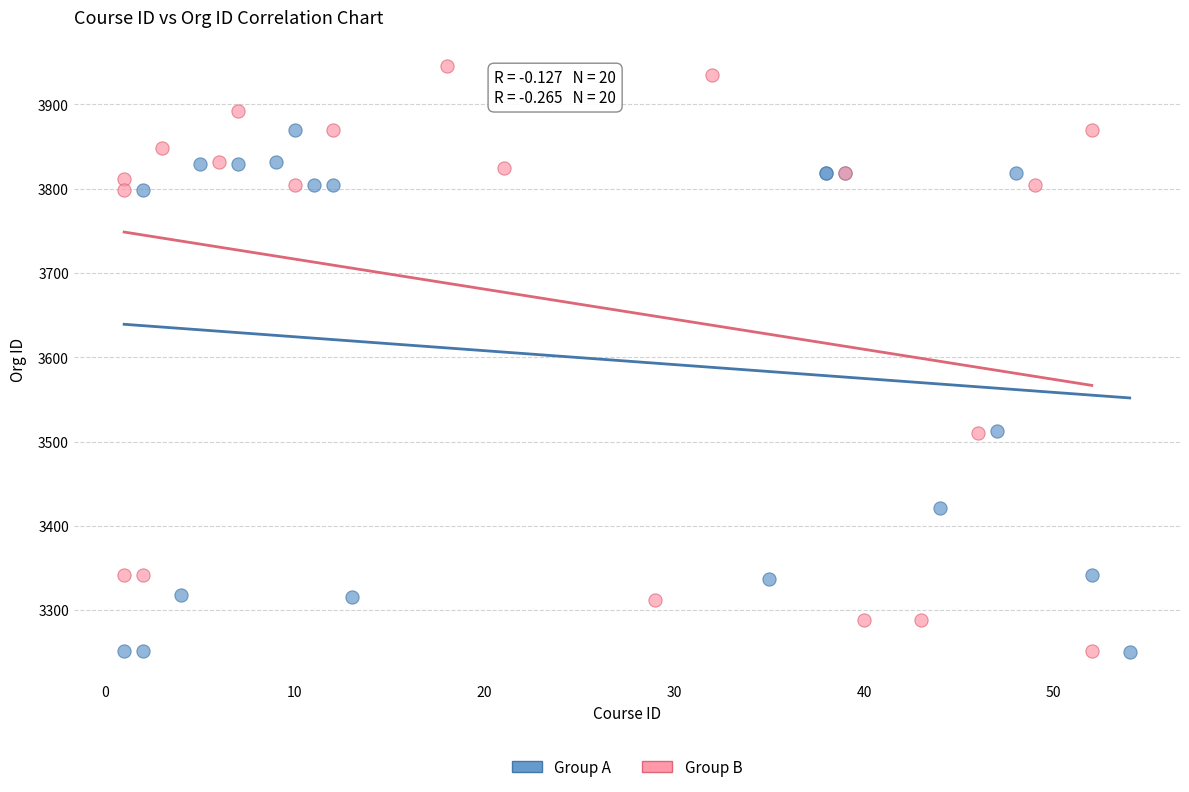

Which series reaches the maximum Y coordinate?

Group B